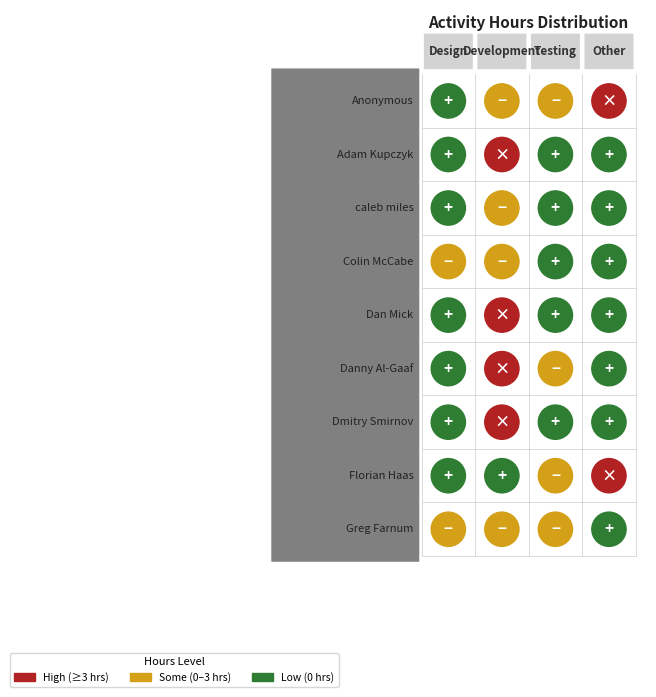

What is the difference between the maximum and minimum values in the Colin McCabe series?

2.0